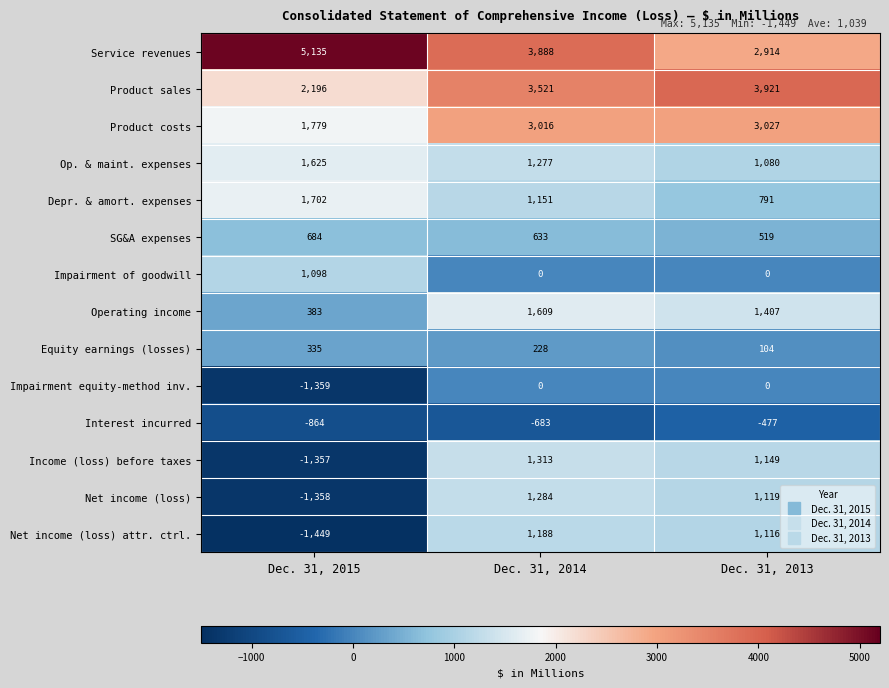

What is the total value across all series at Dec. 31, 2015?

8550